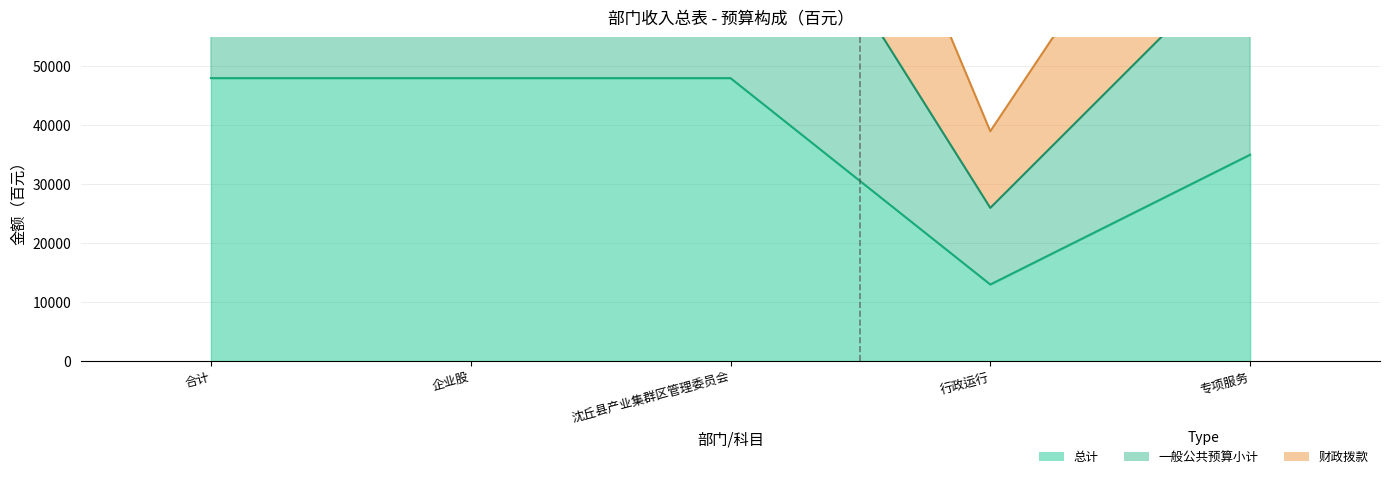

Does the chart display data point markers on the line(s)?

No